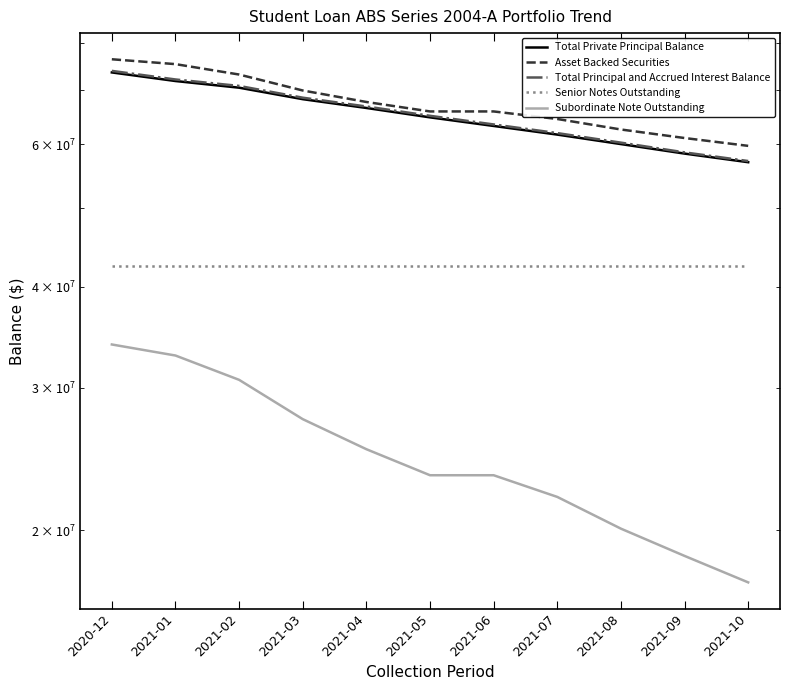

True or false: Subordinate Note Outstanding and Asset Backed Securities intersect in this chart.

False